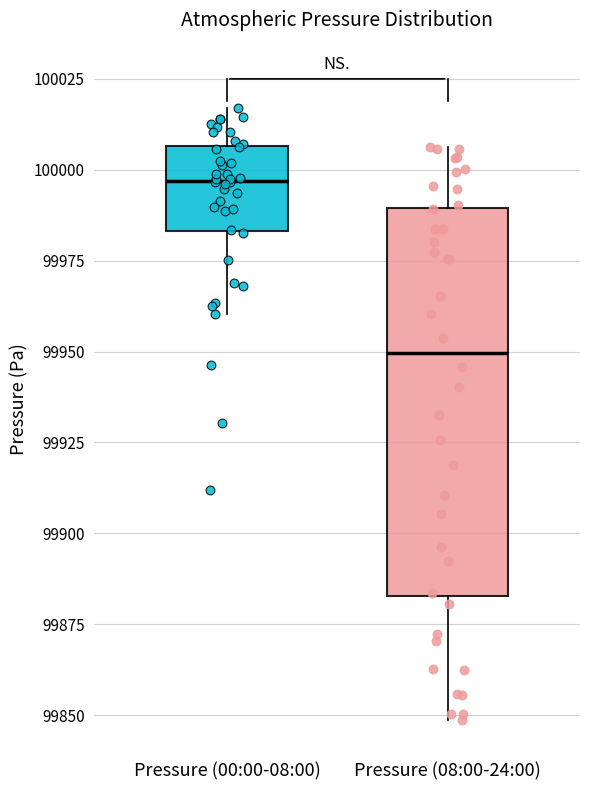

Reading left to right, transcribe this box plot: for each box, give where its median line is, the range the box spans, and where its two whiskers end, as read against the y-axis. The values are not printed on the chart, so give them approximately, as read against the axis.

Pressure (00:00-08:00): median 99995, box 99985 to 100005, whiskers 99960 to 100015
Pressure (08:00-24:00): median 99950, box 99885 to 99990, whiskers 99850 to 100005